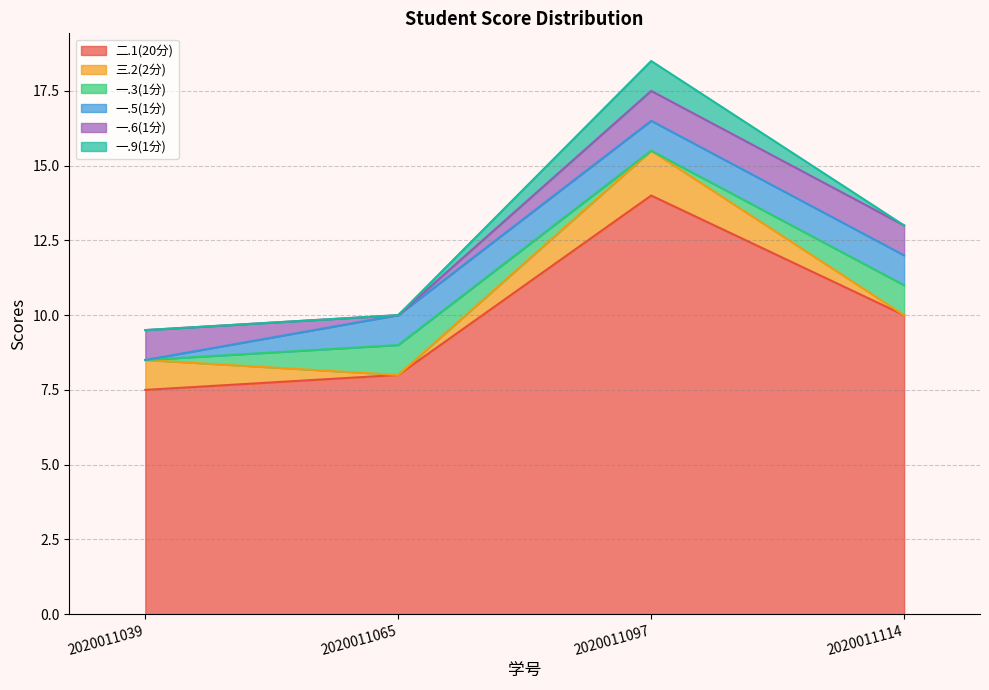

At which label does 二.1(20分) reach its peak?

2020011097